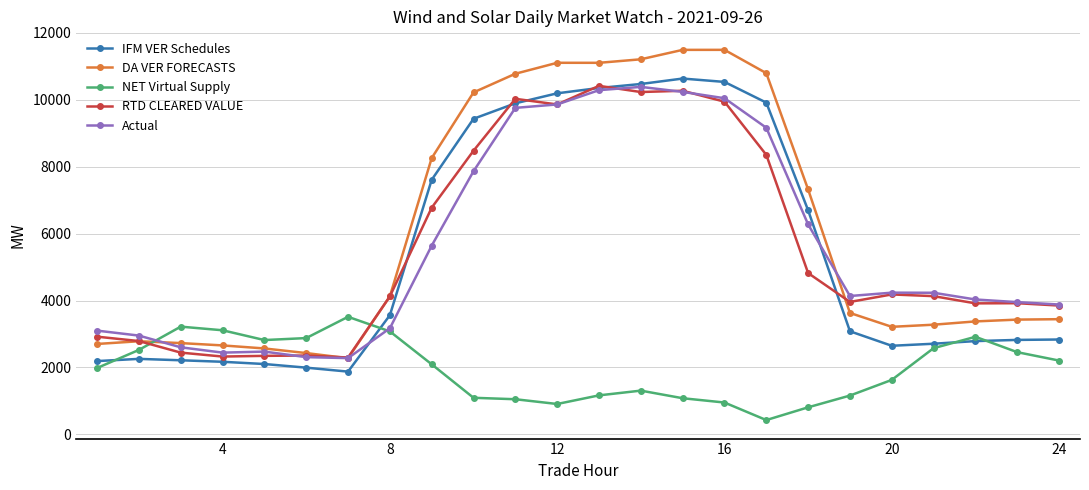

Does the chart have visible grid lines?

Yes